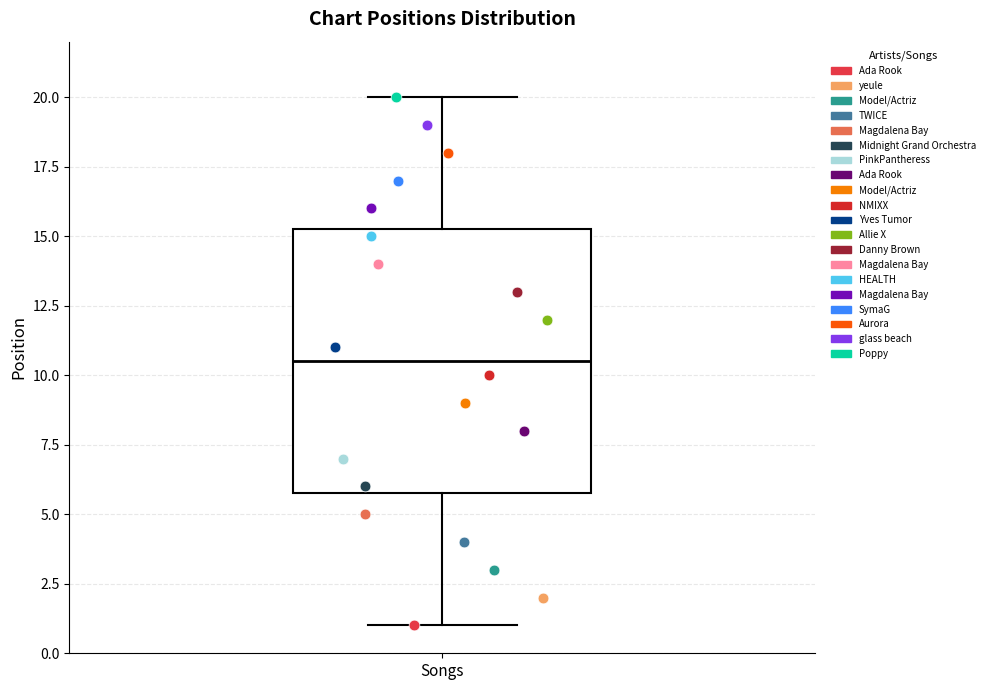

Transcribe this box plot: give where the median line is, the range the box spans, and where the two whiskers end, as read against the y-axis. The values are not printed on the chart, so give them approximately, as read against the axis.

median 10.5, box 6.0 to 15.5, whiskers 1.0 to 20.0